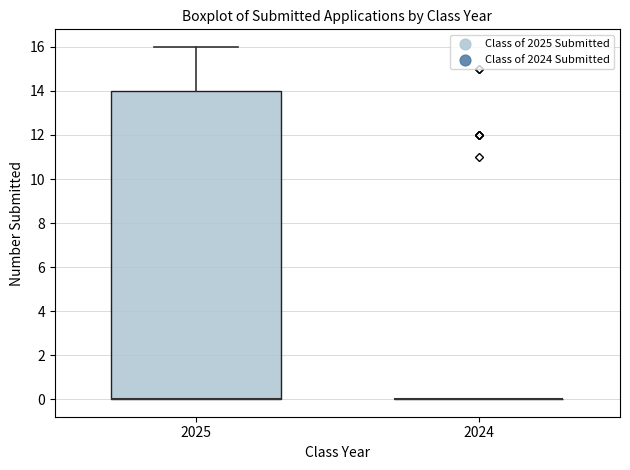

Comparing the boxes themselves (not the whiskers), which one is the tallest?

2025